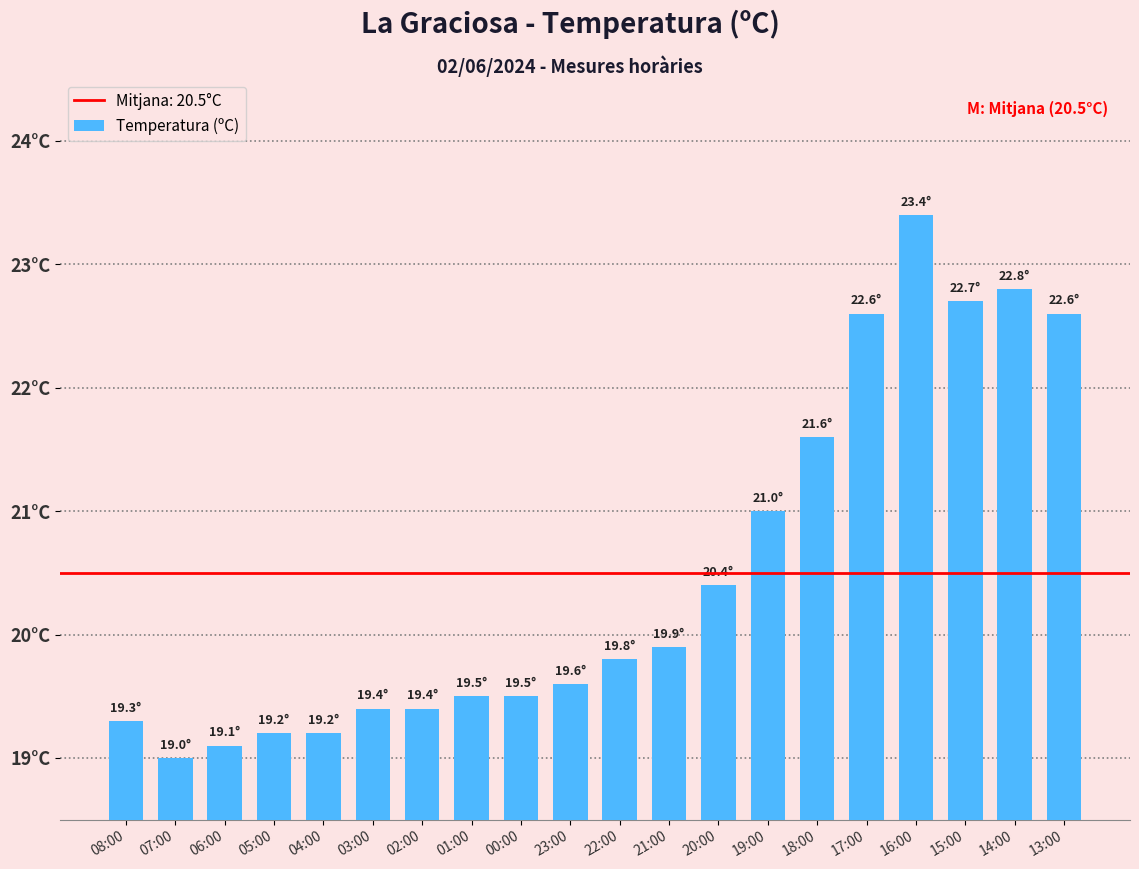

Where is the data nearest to the value 21?

19:00